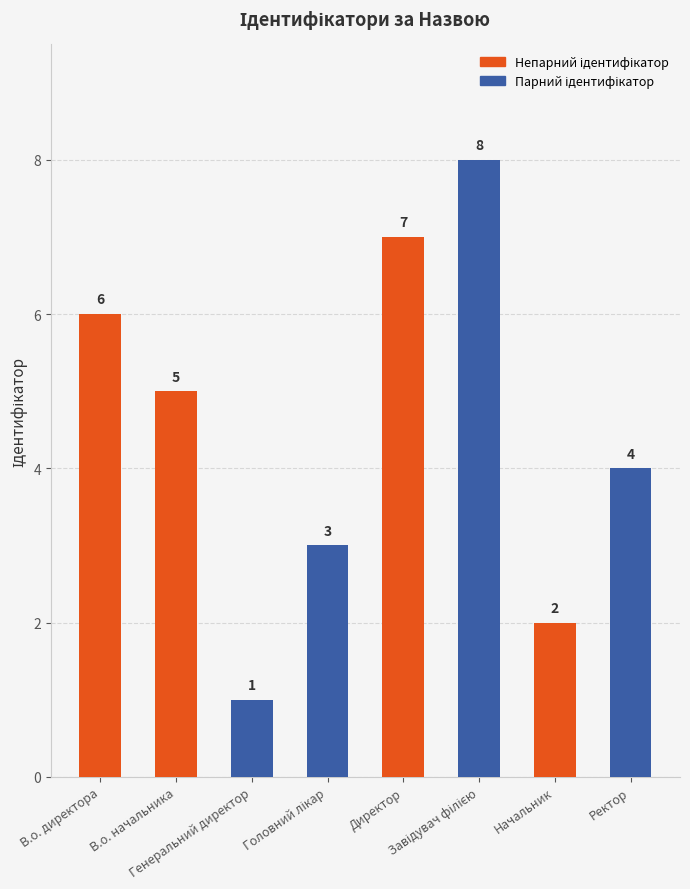

How many data points are less than 5?

4